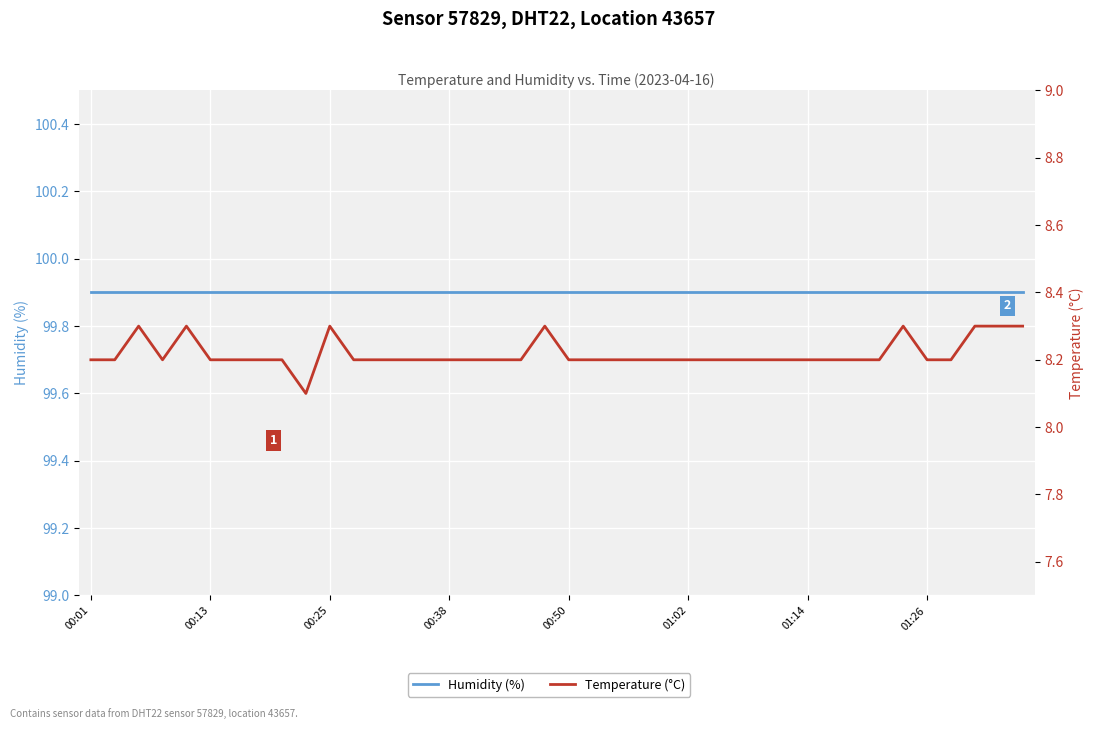

True or false: Temperature (°C) and Humidity (%) cross at least once.

False